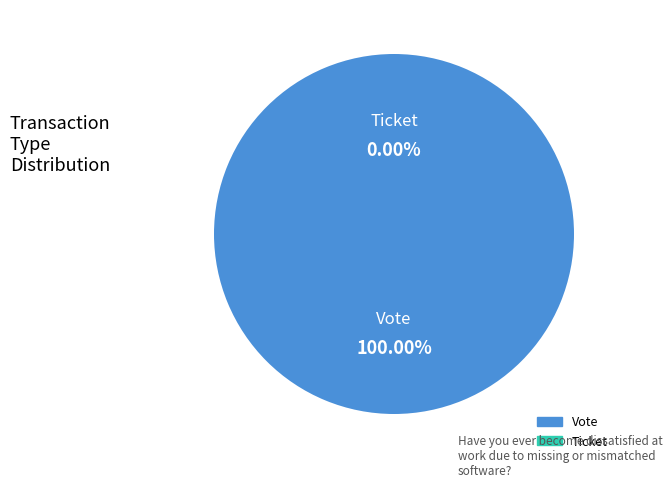

How many segments does this pie chart have?

2